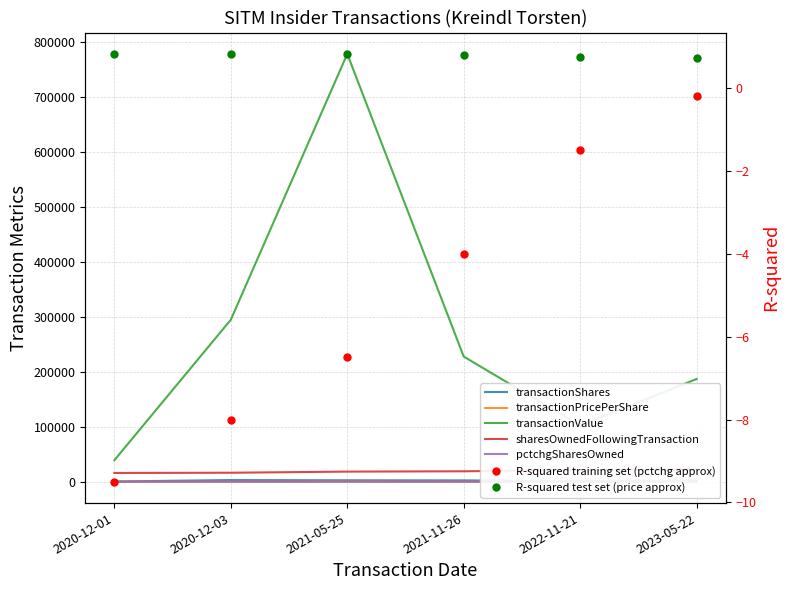

What is the highest value of the sharesOwnedFollowingTransaction series?

22358.0